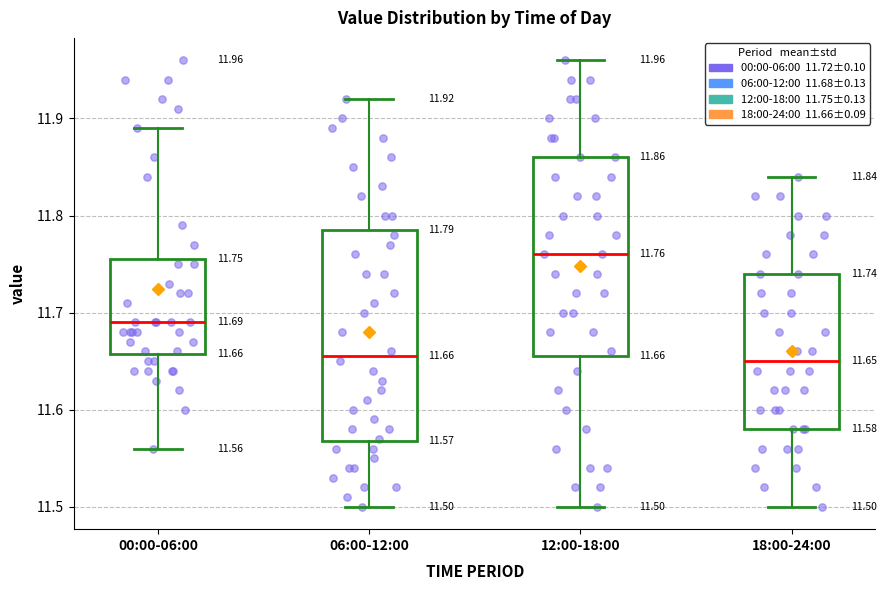

Comparing the boxes themselves (not the whiskers), which one is the tallest?

06:00-12:00